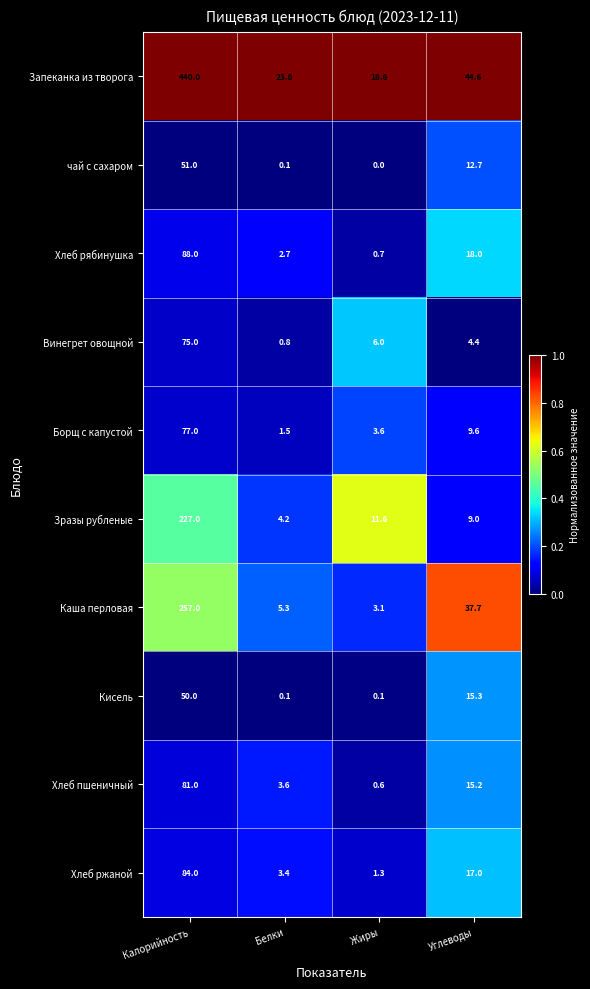

How many data points does each series have?

4